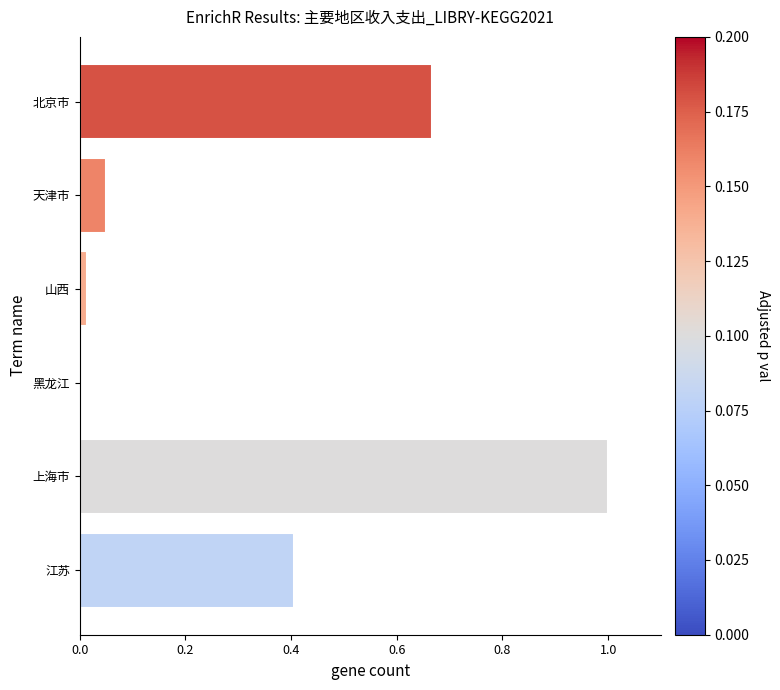

List the labels in order of value, smallest first.

黑龙江, 山西, 天津市, 江苏, 北京市, 上海市